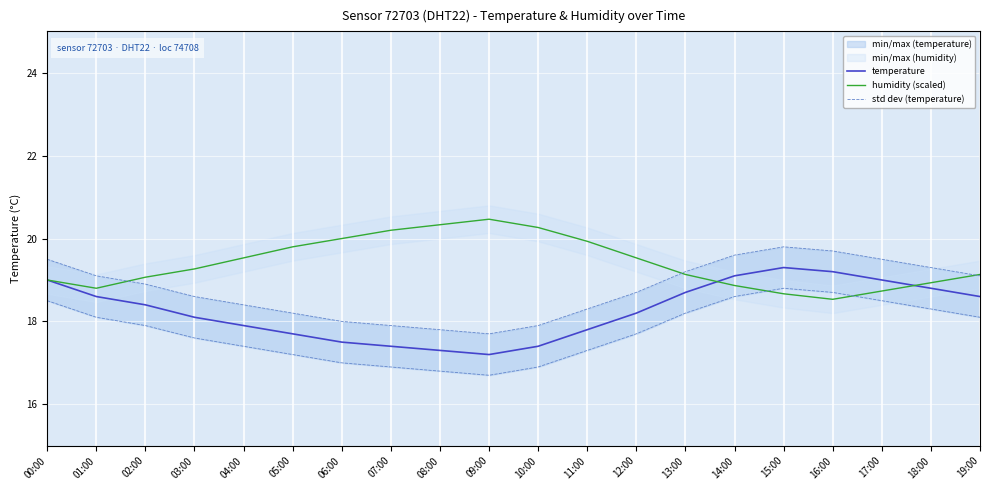

True or false: temperature and std dev (temperature) cross at least once.

False